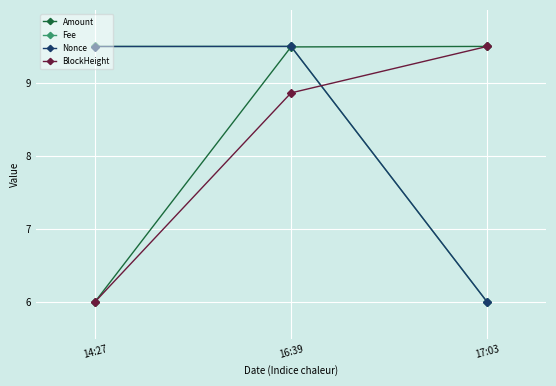

What is the maximum value for BlockHeight?

9.5